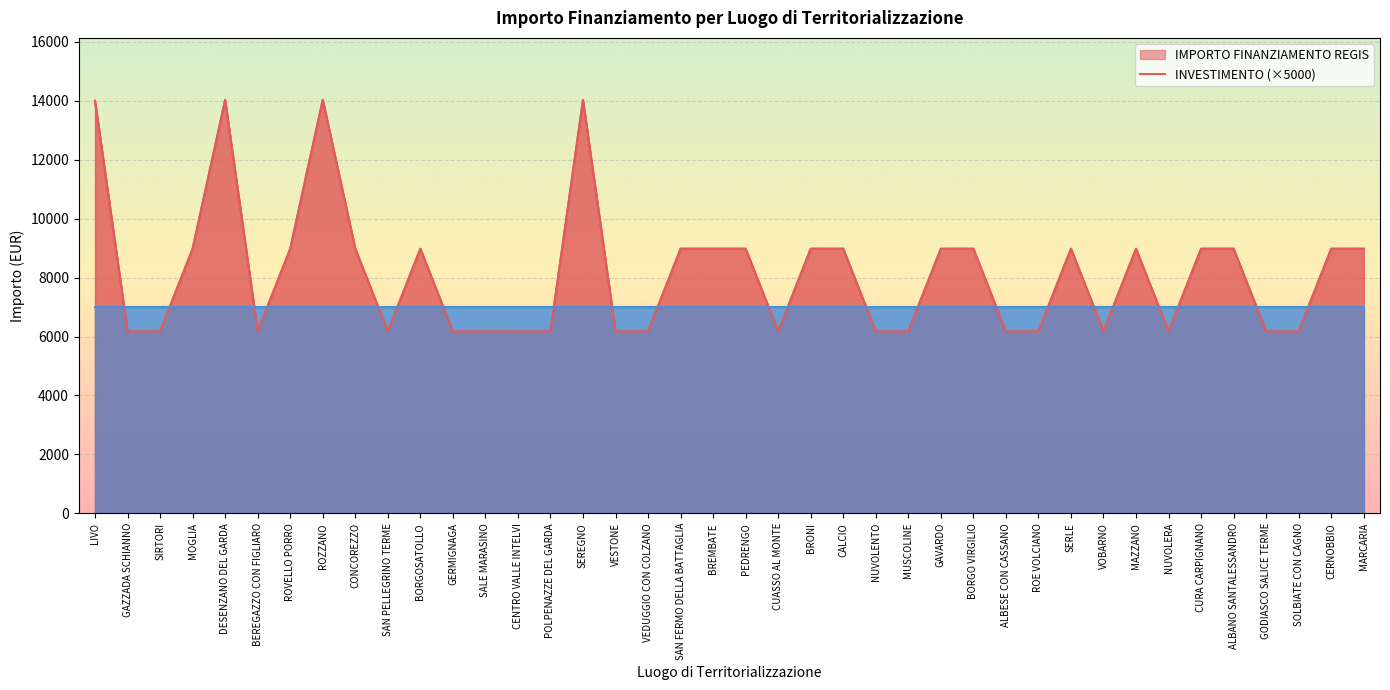

Reading left to right, extract all data points from this chart.

14000.0	6173.2	6173.2	8979.2	14030.0	6173.2	8979.2	14030.0	8979.2	6173.2	8979.2	6173.2	6173.2	6173.2	6173.2	14030.0	6173.2	6173.2	8979.2	8979.2	8979.2	6173.2	8979.2	8979.2	6173.2	6173.2	8979.2	8979.2	6173.2	6173.2	8979.2	6173.2	8979.2	6173.2	8979.2	8979.2	6173.2	6173.2	8979.2	8979.2